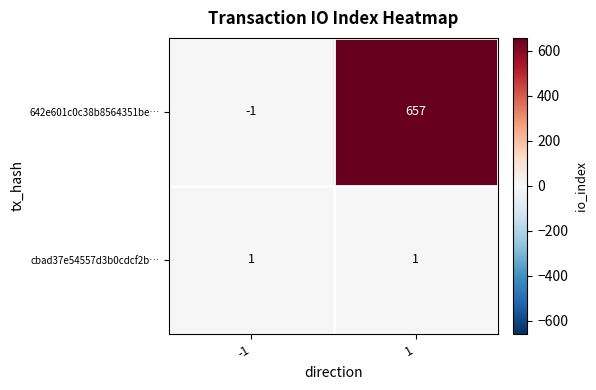

Between -1 and 1, which series saw the biggest shift?

642e601c0c38b8564351be…